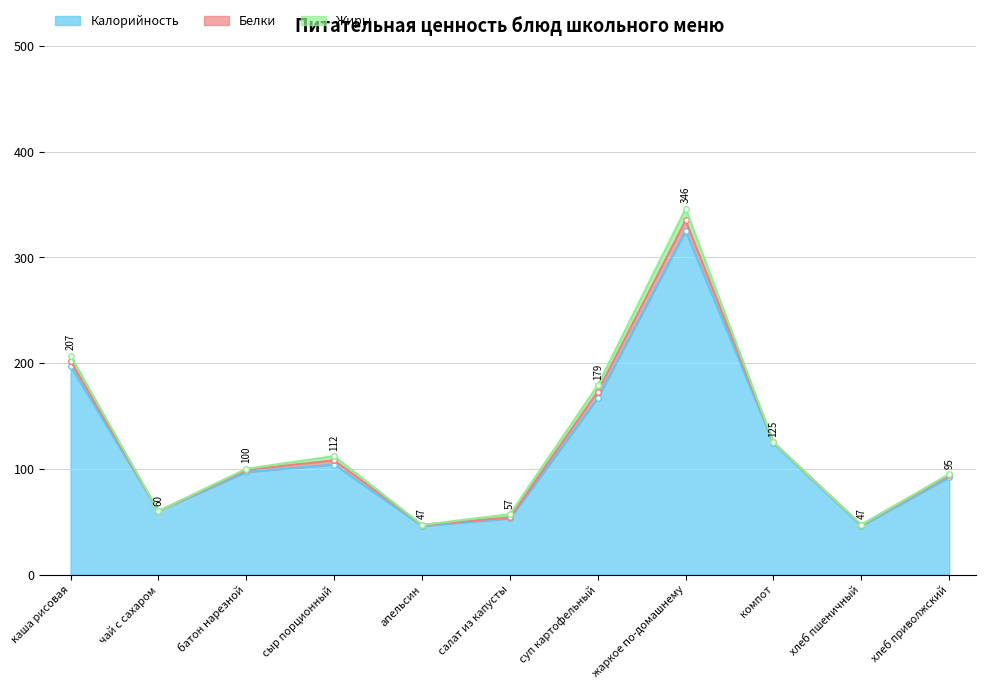

Where does the Калорийность series first go above 97?

каша рисовая